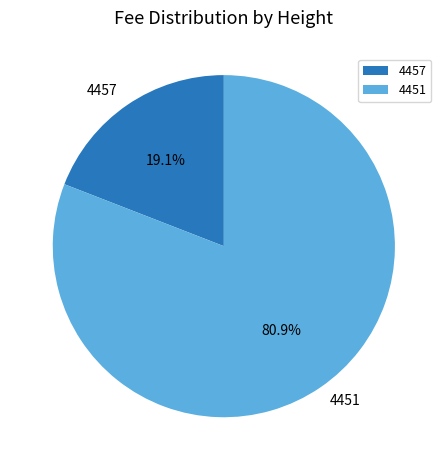

How many slices are in this pie chart?

2